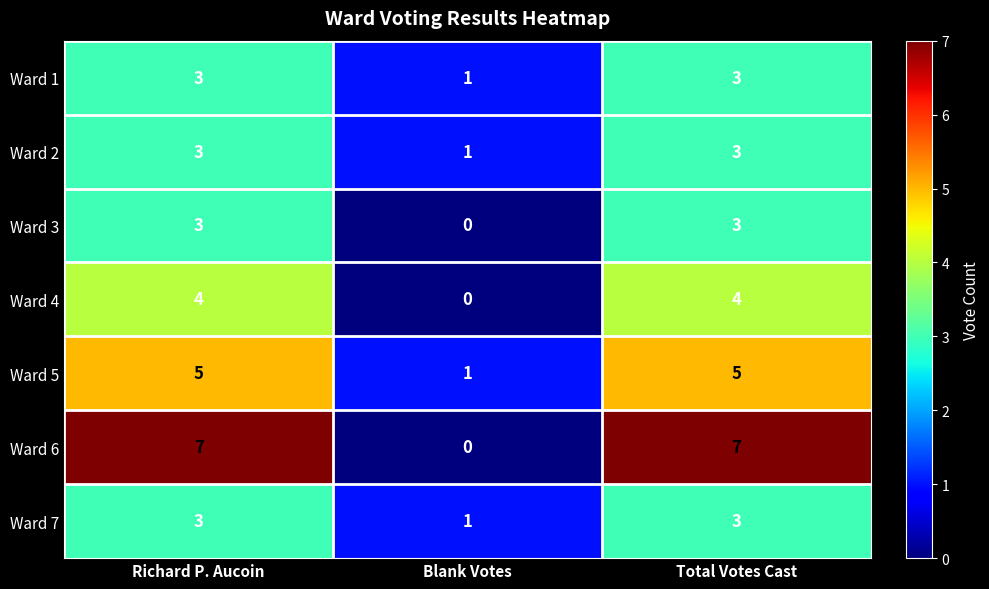

What is the difference between the Ward 4 values at Richard P. Aucoin and Blank Votes?

4